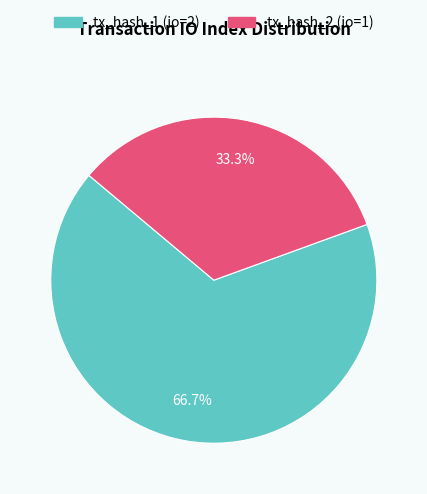

True or false: tx_hash_1 (io=2) accounts for 54% of the total.

False